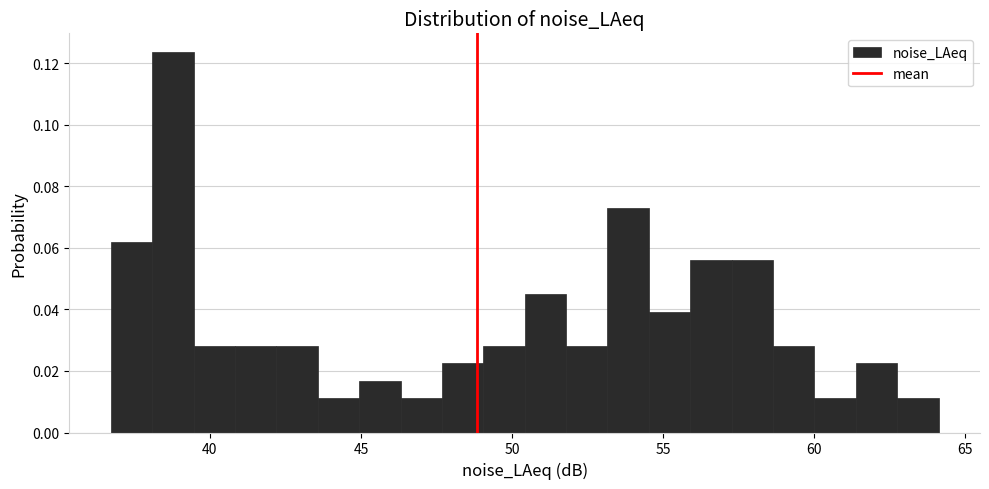

Around what value on the x-axis is the tallest bar? Give the approximate position of its centre, as read against the axis.

39.0